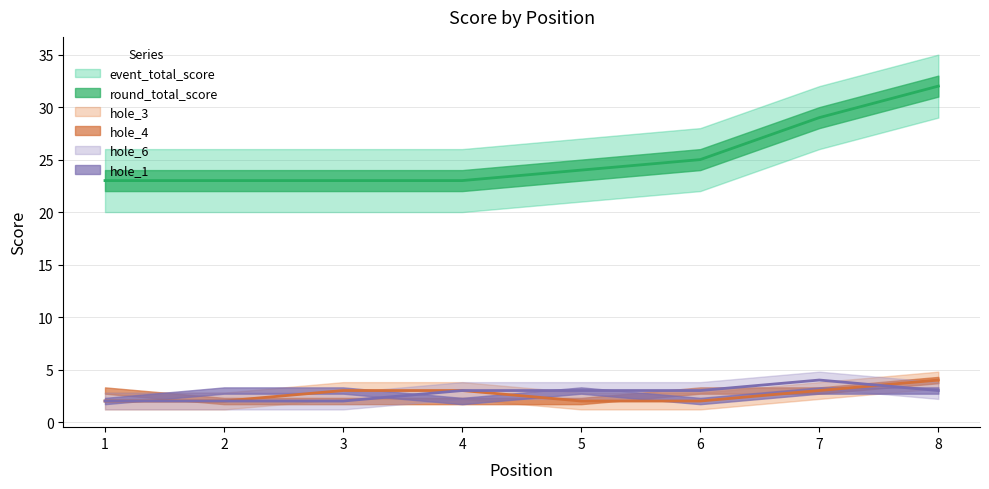

What is the maximum value shown in the chart?

32